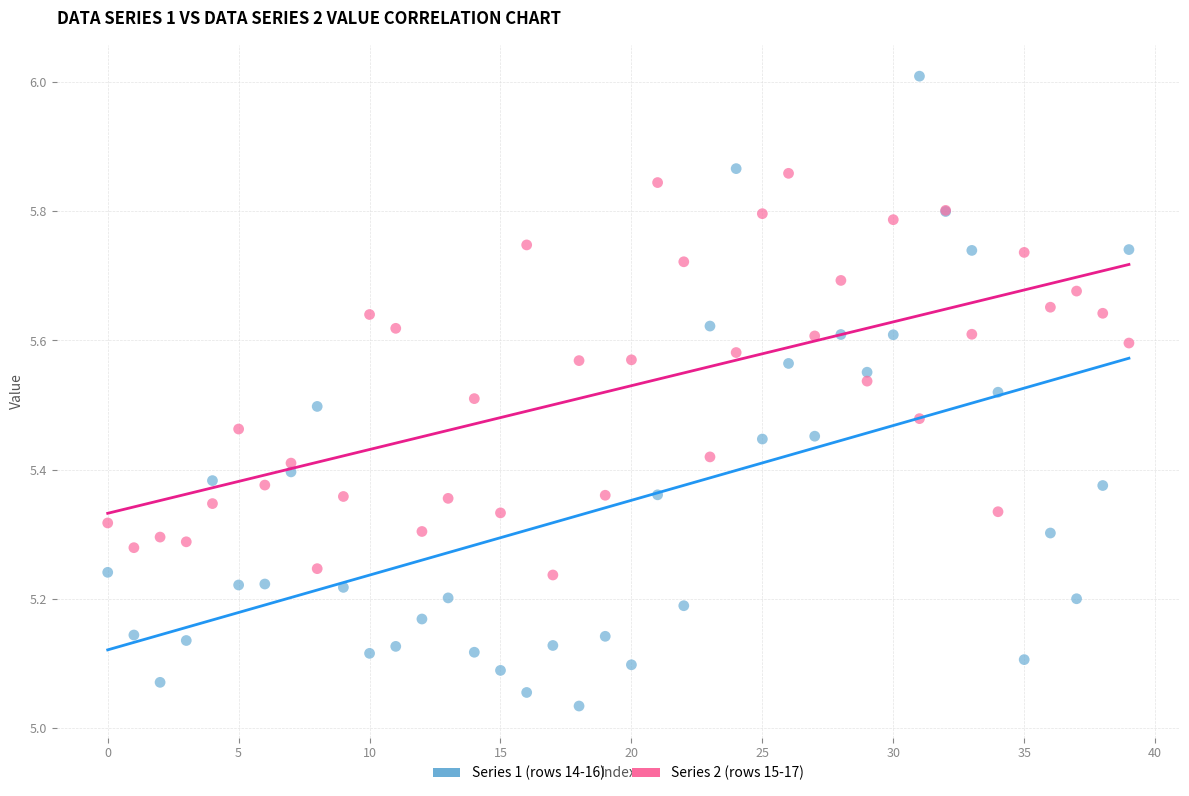

Which series contains the highest Y value?

Series 1 (rows 14-16)